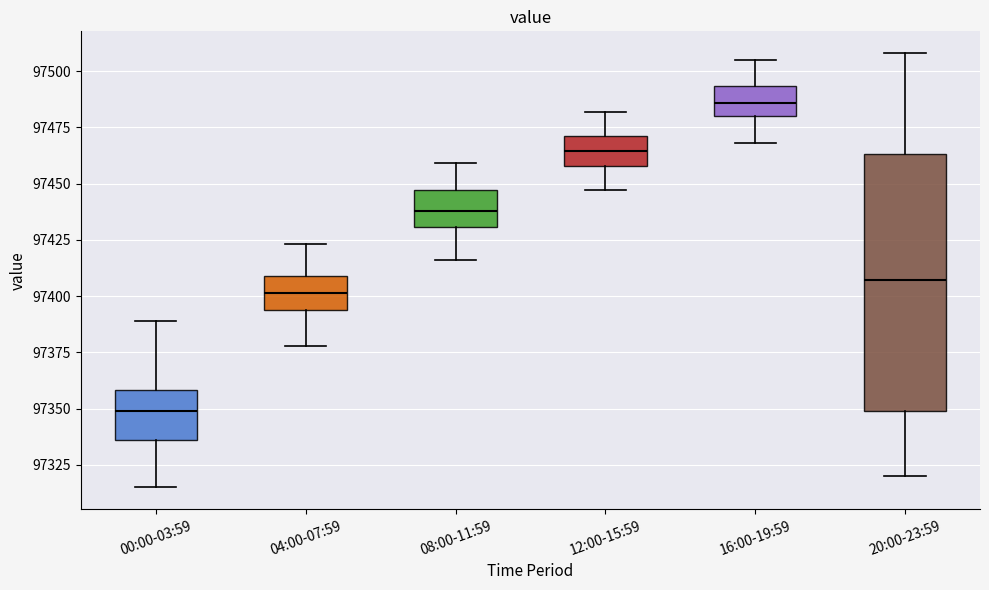

Reading left to right, transcribe this box plot: for each box, give where its median line is, the range the box spans, and where its two whiskers end, as read against the y-axis. The values are not printed on the chart, so give them approximately, as read against the axis.

00:00-03:59: median 97350, box 97335 to 97360, whiskers 97315 to 97390
04:00-07:59: median 97400, box 97395 to 97410, whiskers 97380 to 97425
08:00-11:59: median 97440, box 97430 to 97445, whiskers 97415 to 97460
12:00-15:59: median 97465, box 97460 to 97470, whiskers 97445 to 97480
16:00-19:59: median 97485, box 97480 to 97495, whiskers 97470 to 97505
20:00-23:59: median 97405, box 97350 to 97465, whiskers 97320 to 97510